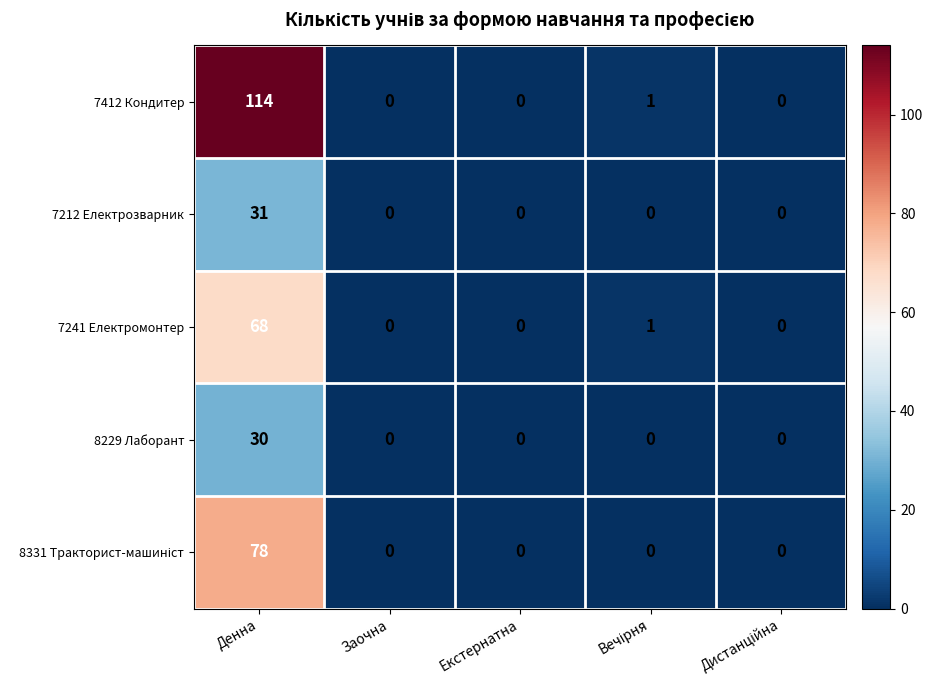

At which label does 7241 Електромонтер reach its peak?

Денна